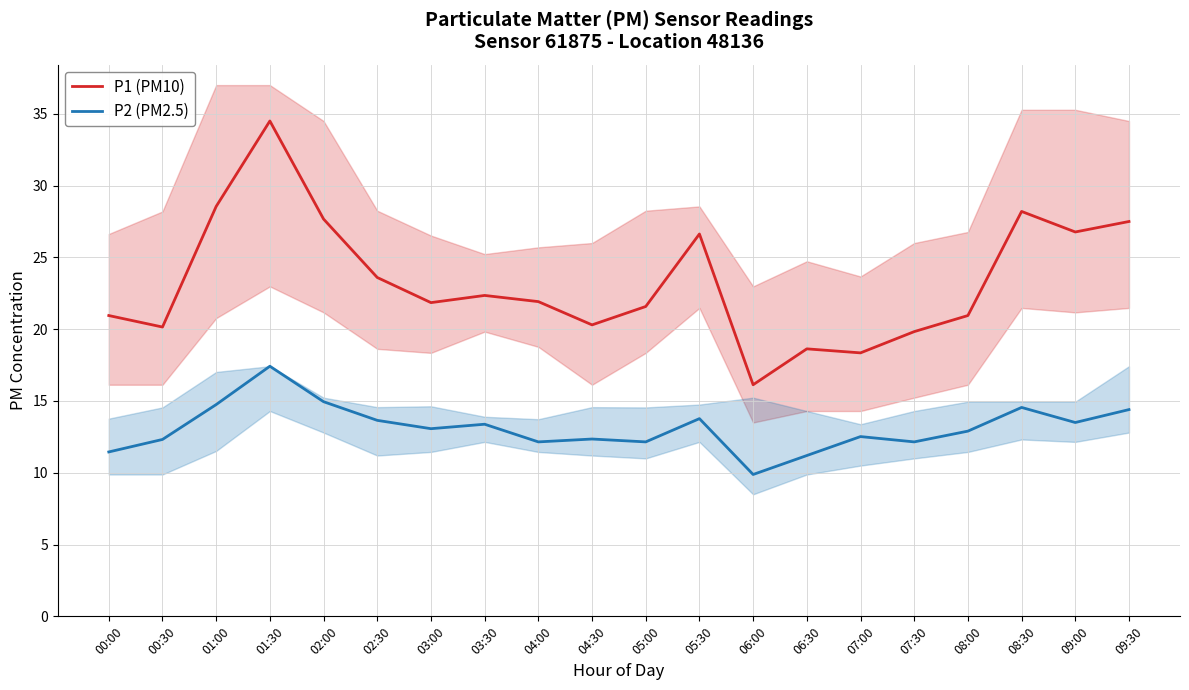

What is the smallest value displayed?

9.9